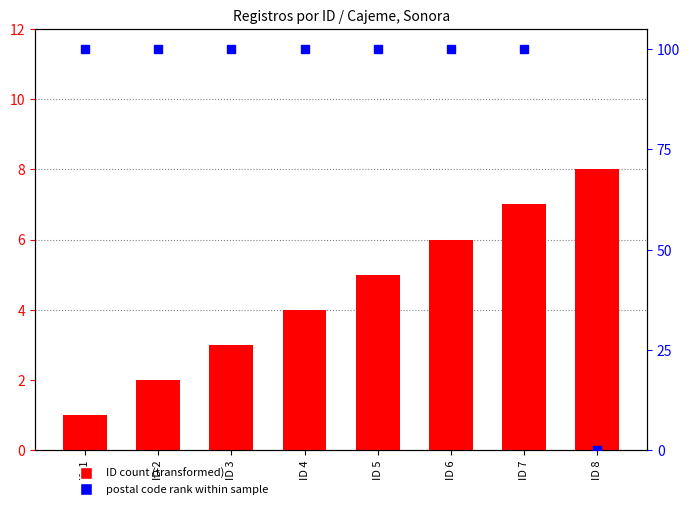

List the series in order of their peak value, highest first.

postal code rank, ID count